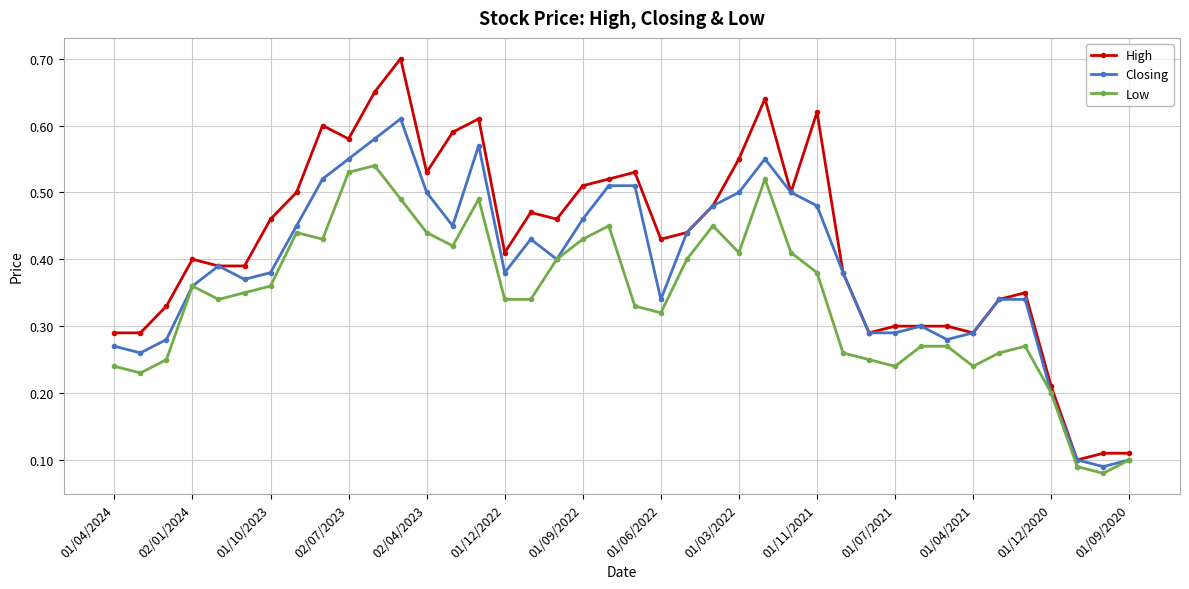

How many Low values are between 0 and 1?

40